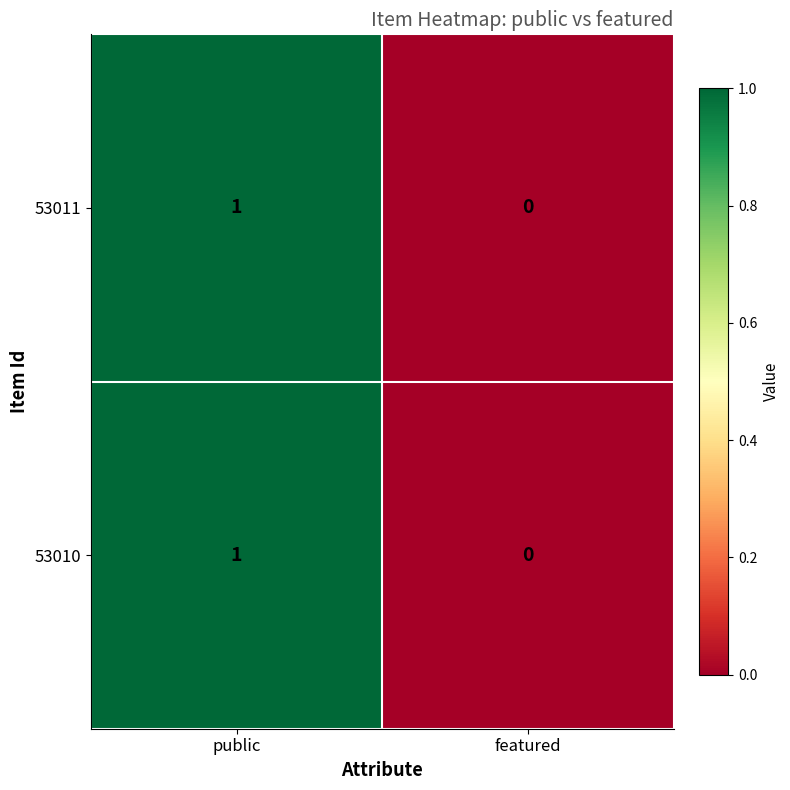

True or false: 53010 has a value of 0 at public.

False